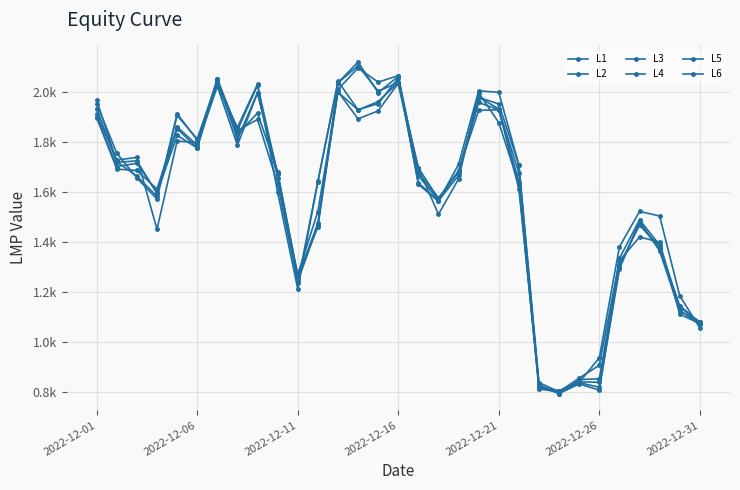

Does the chart have visible grid lines?

Yes